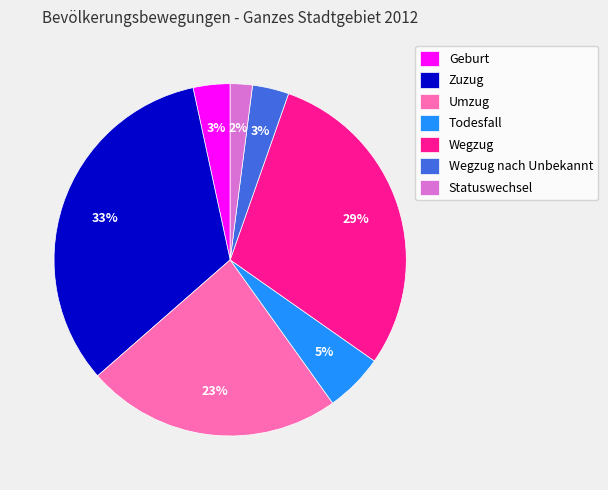

Approximately how many times larger is the value at Wegzug nach Unbekannt compared to Geburt?

1.0